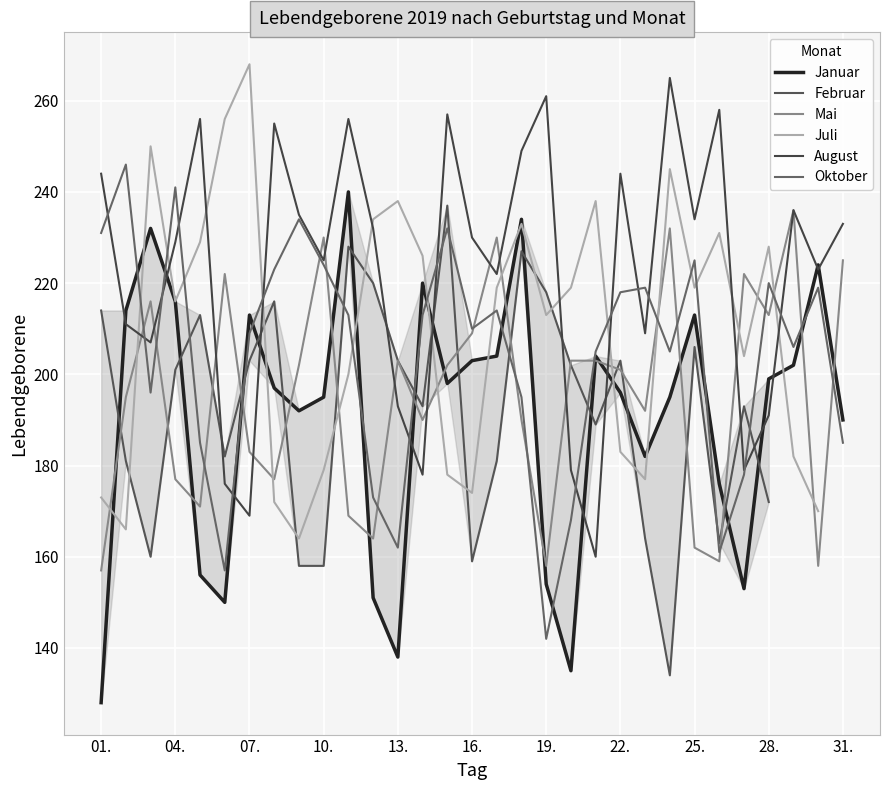

List the series in order of their peak value, highest first.

Juli, August, Oktober, Januar, Februar, Mai